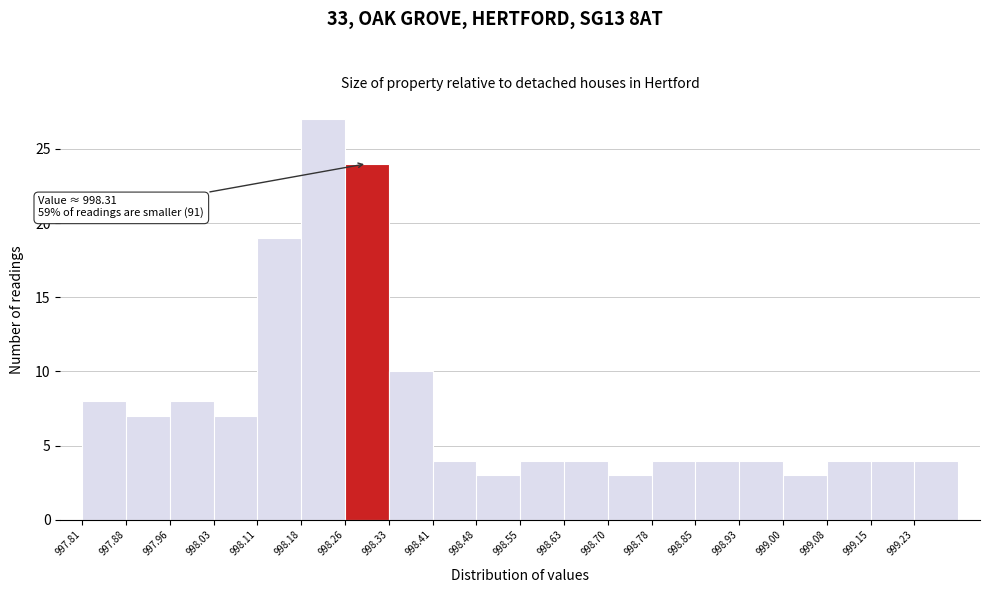

Which range on the x-axis has the tallest bar?

998.18 to 998.26